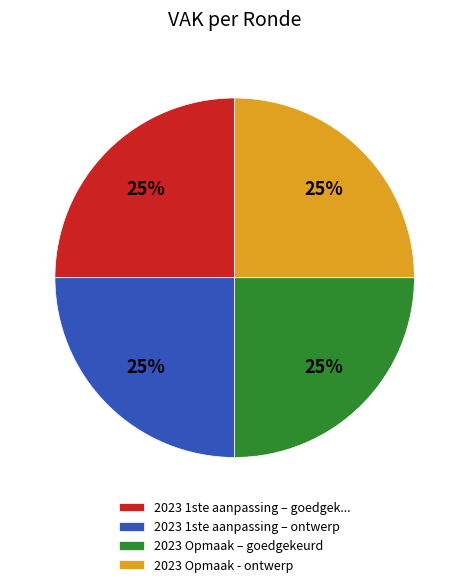

The 2023 Opmaak – goedgekeurd slice represents 36% of the pie. True or false?

False